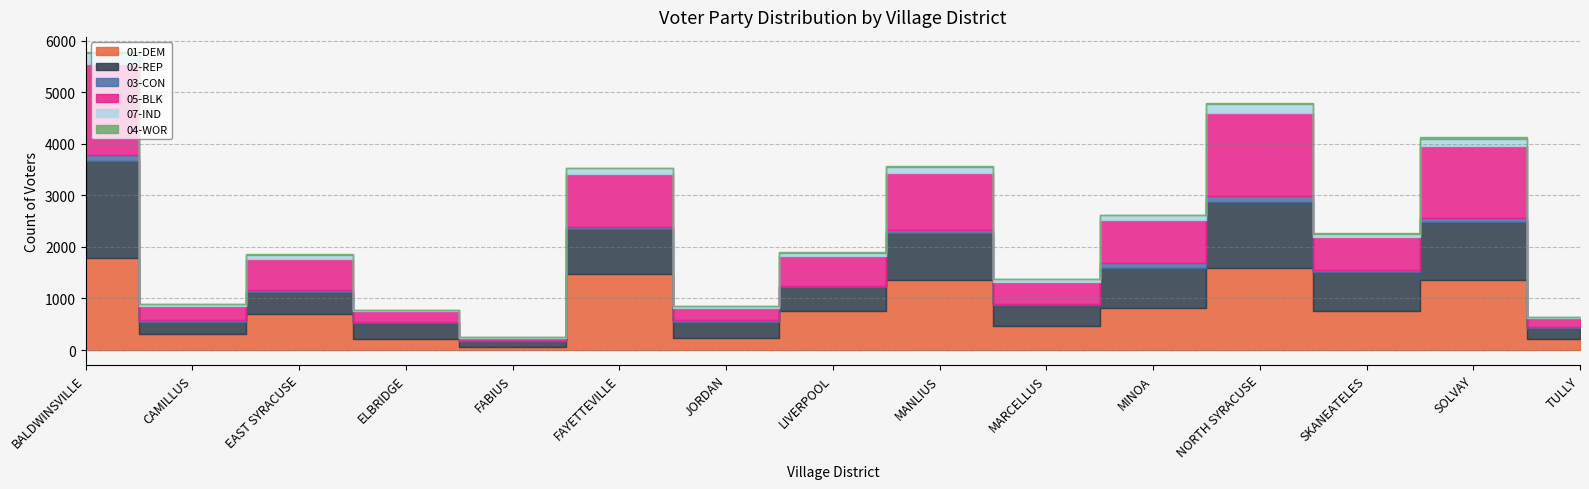

What is the average value of the 07-IND series?

81